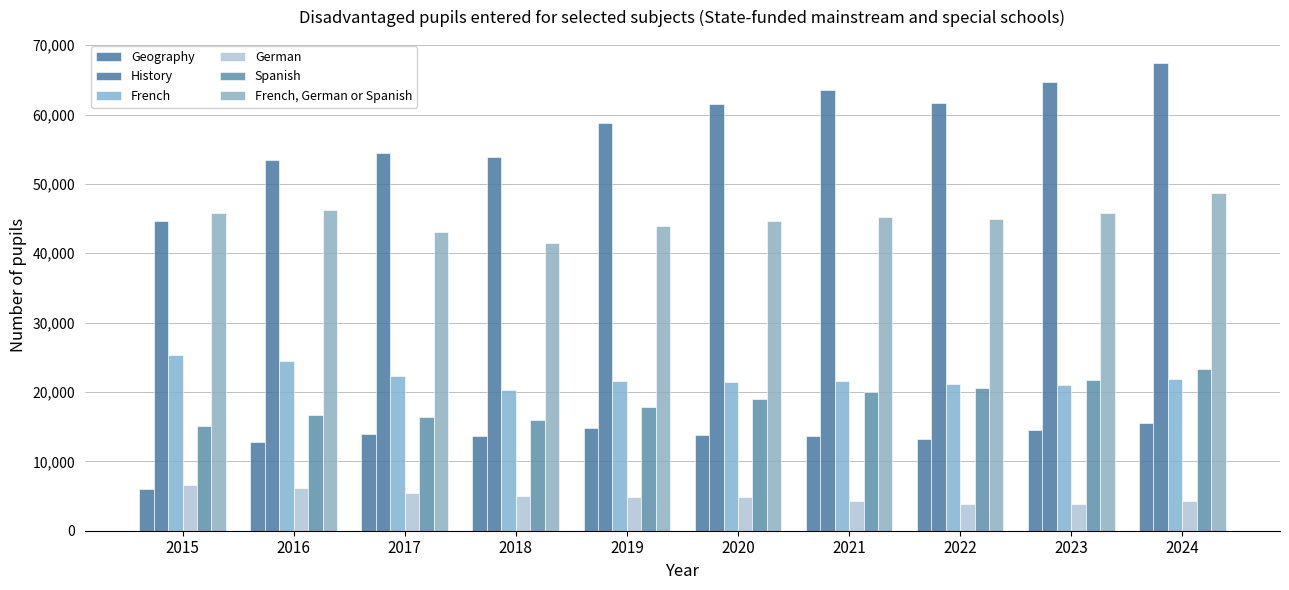

Reading left to right, extract all data points from this chart.

Geography: 6035	12832	13943	13637	14833	13751	13692	13177	14586	15523
History: 44612	53407	54505	53896	58765	61491	63526	61700	64729	67387
French: 25371	24473	22351	20256	21619	21431	21647	21092	20964	21834
German: 6549	6159	5390	5062	4909	4856	4236	3922	3794	4215
Spanish: 15136	16747	16361	15981	17815	19028	20009	20567	21712	23333
French, German or Spanish: 45845	46190	43082	41468	43908	44609	45161	44888	45776	48707